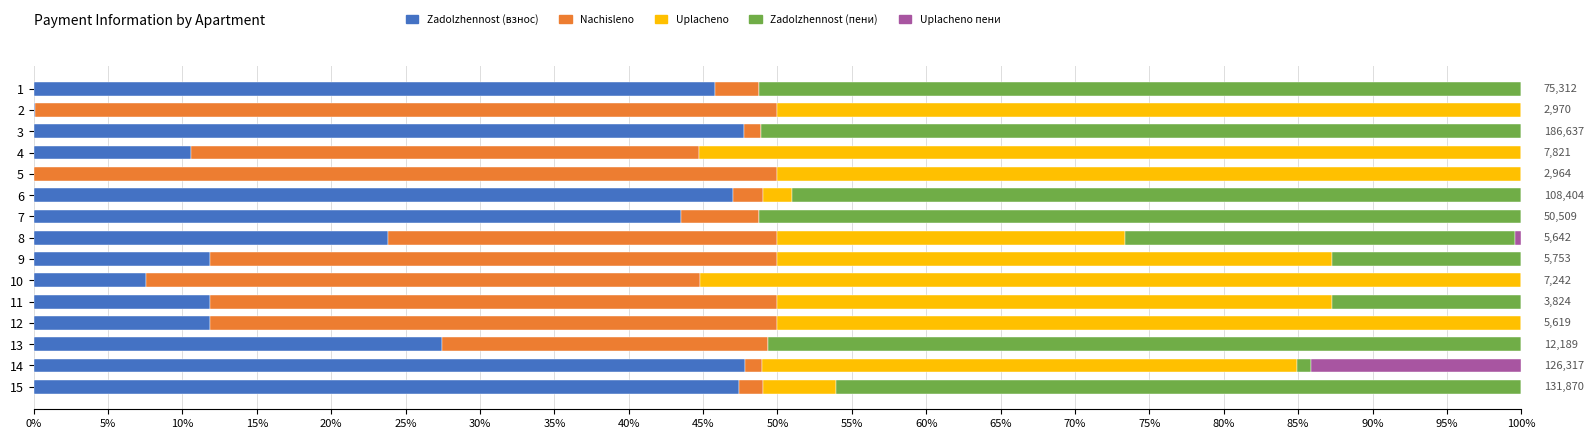

What is the total value across all series at 10?

100.0